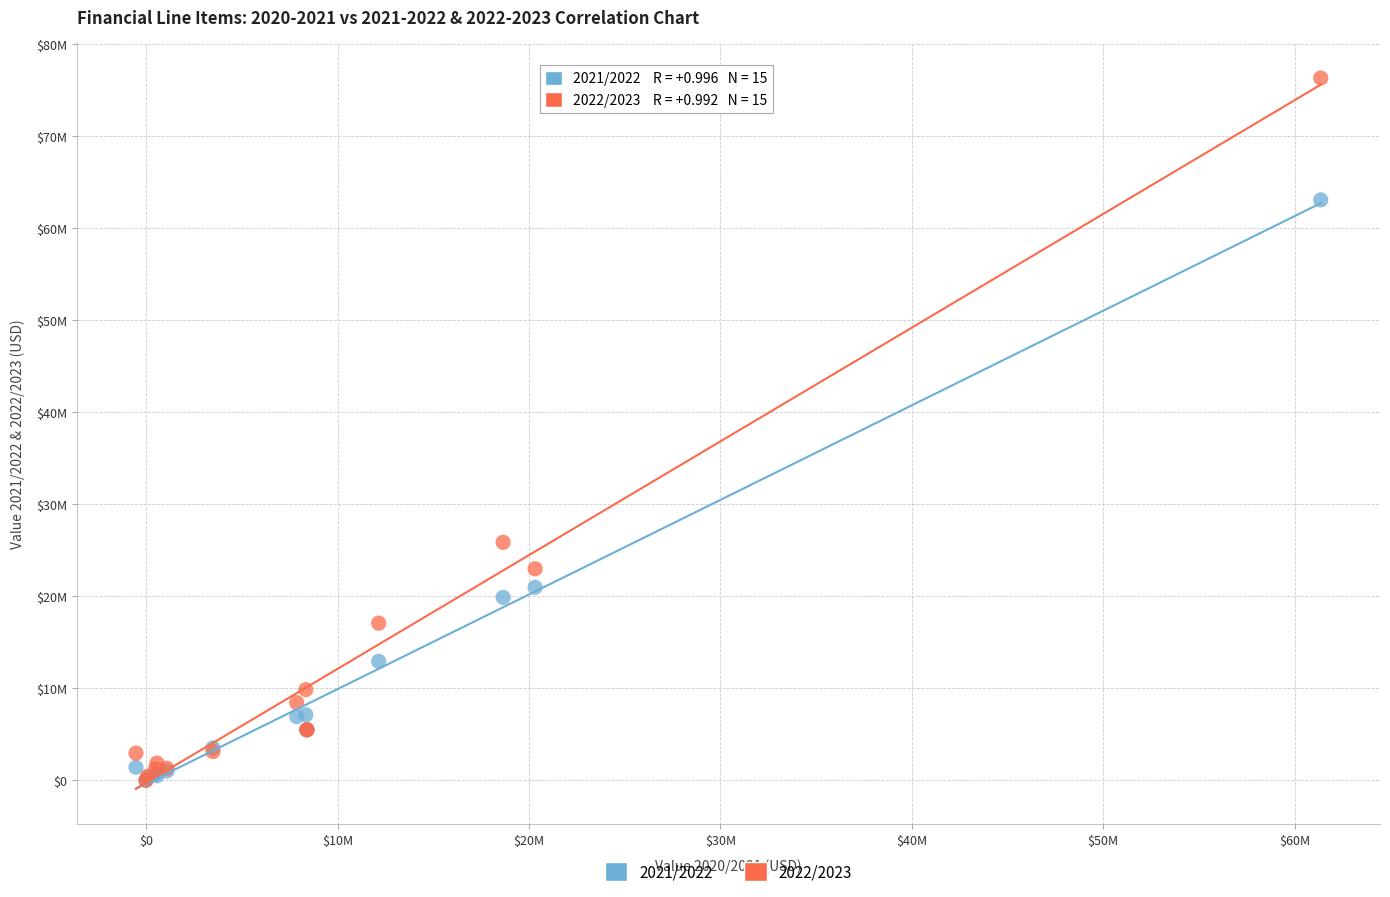

What are all the series names shown in the legend?

2021/2022, 2022/2023